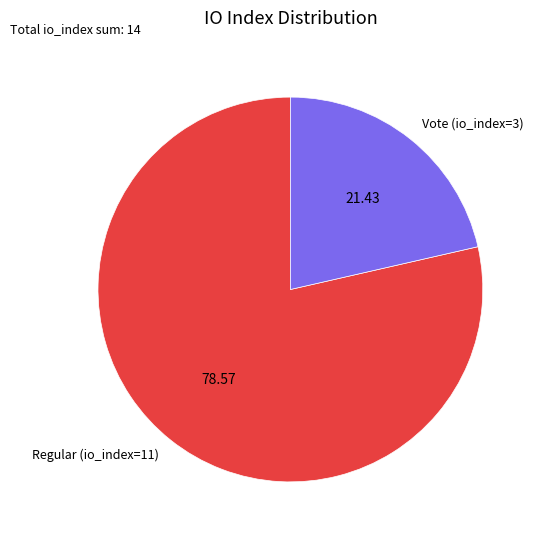

Which has a higher value, Regular (io_index=11) or Vote (io_index=3)?

Regular (io_index=11)